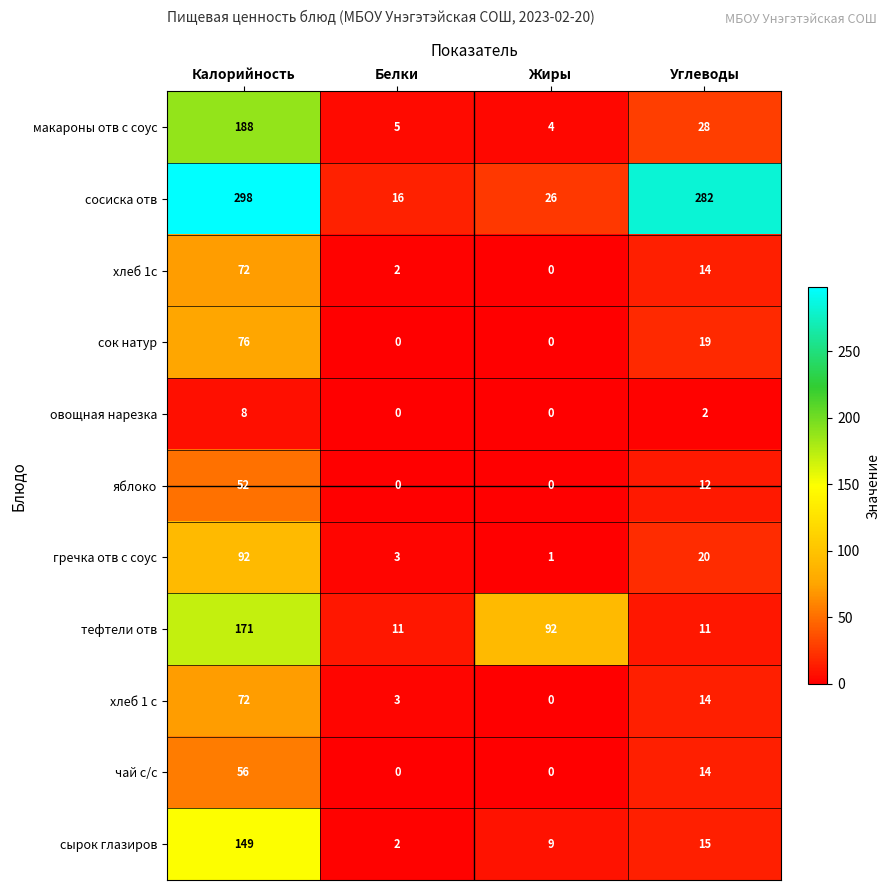

Rank the categories by хлеб 1 с value from lowest to highest.

Жиры, Белки, Углеводы, Калорийность